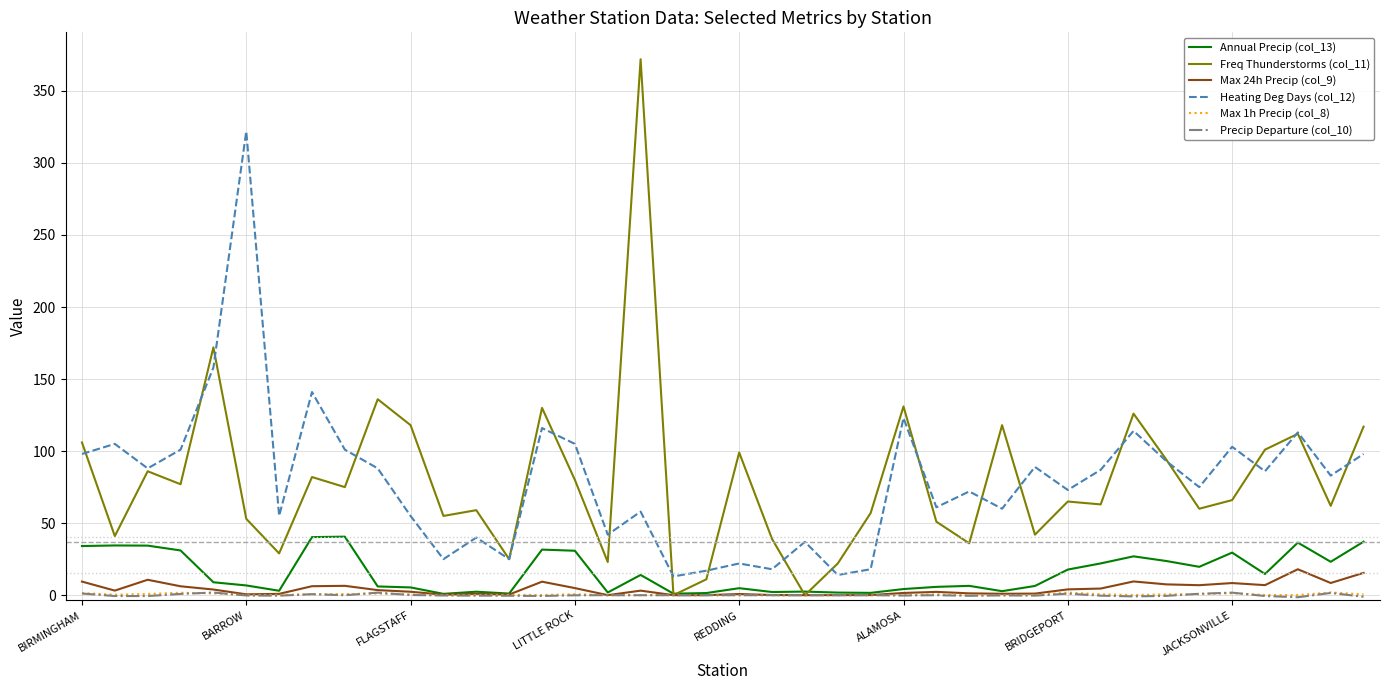

True or false: Max 24h Precip (col_9) and Heating Deg Days (col_12) cross at least once.

False